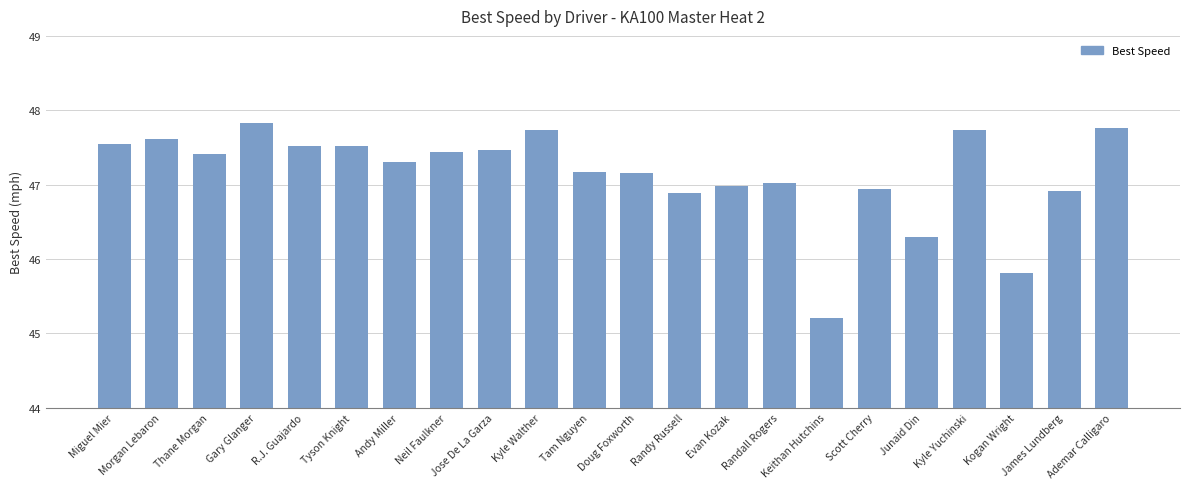

Which has a higher value, Keithan Hutchins or Doug Foxworth?

Doug Foxworth